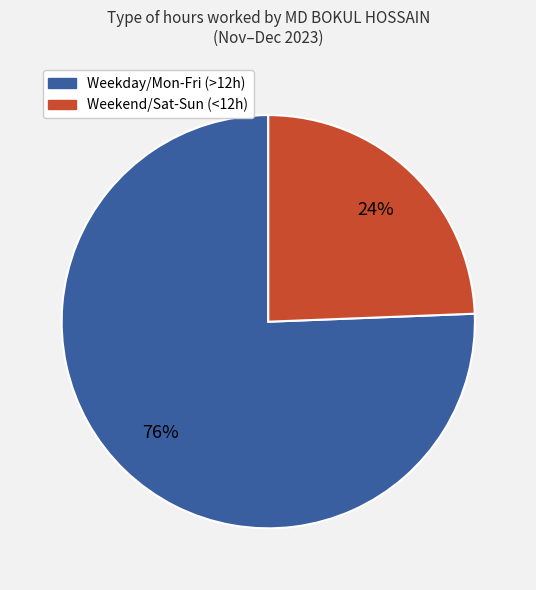

Is there a majority slice in this chart?

Yes